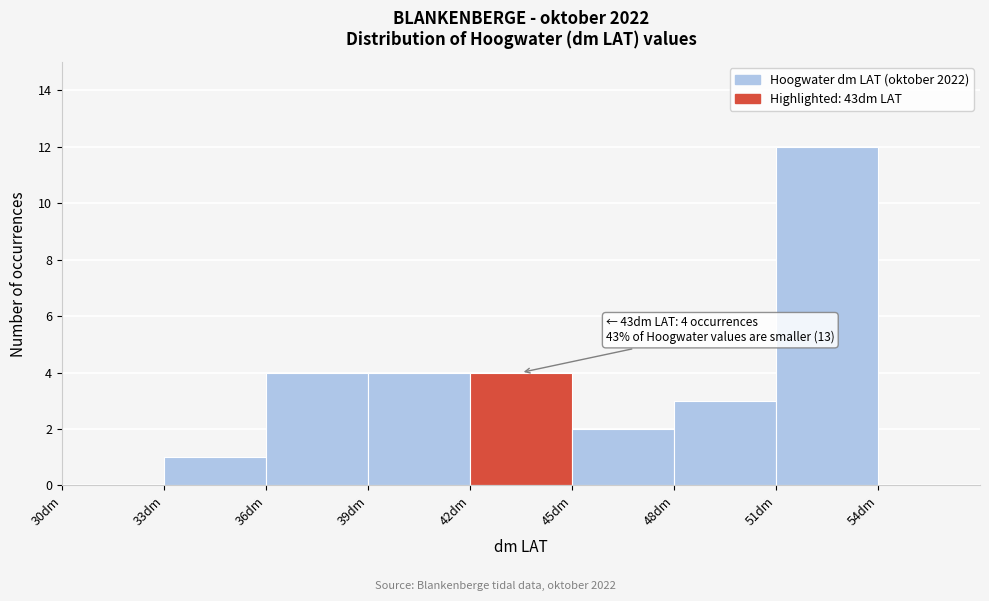

Which range on the x-axis has the tallest bar?

51 to 54